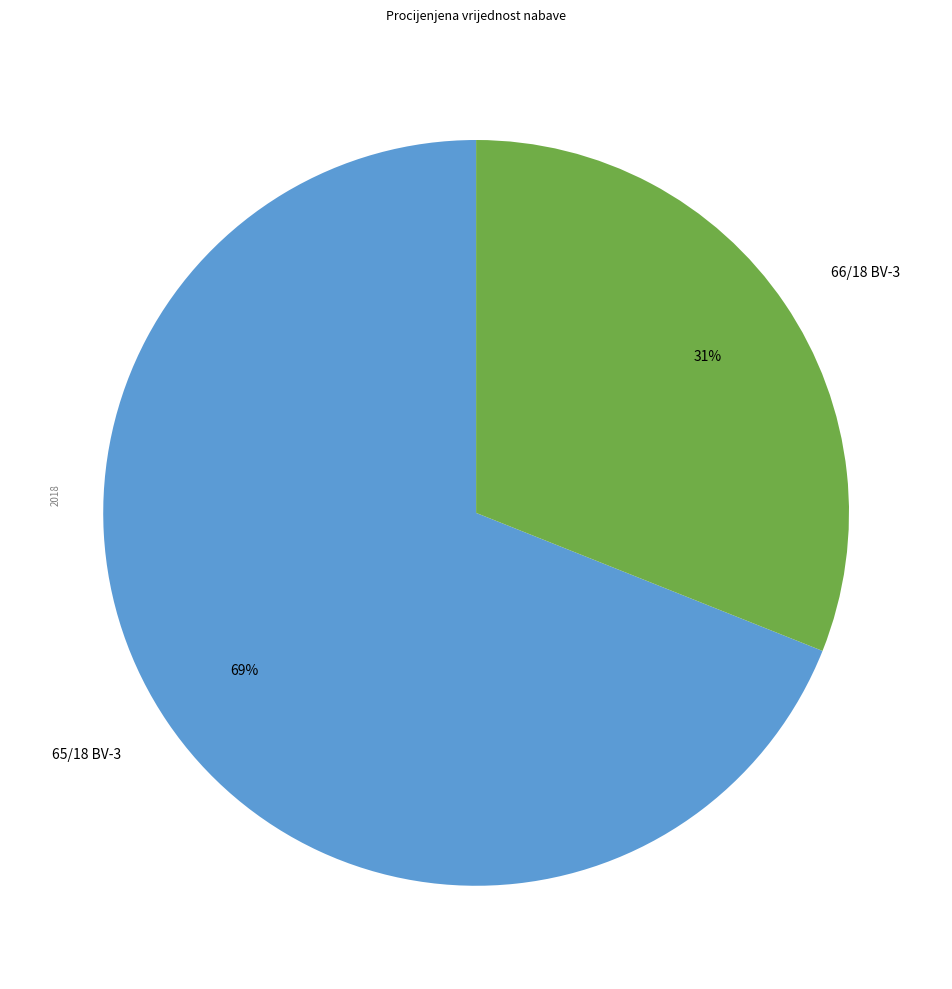

What is the smallest slice in the pie chart?

66/18 BV-3